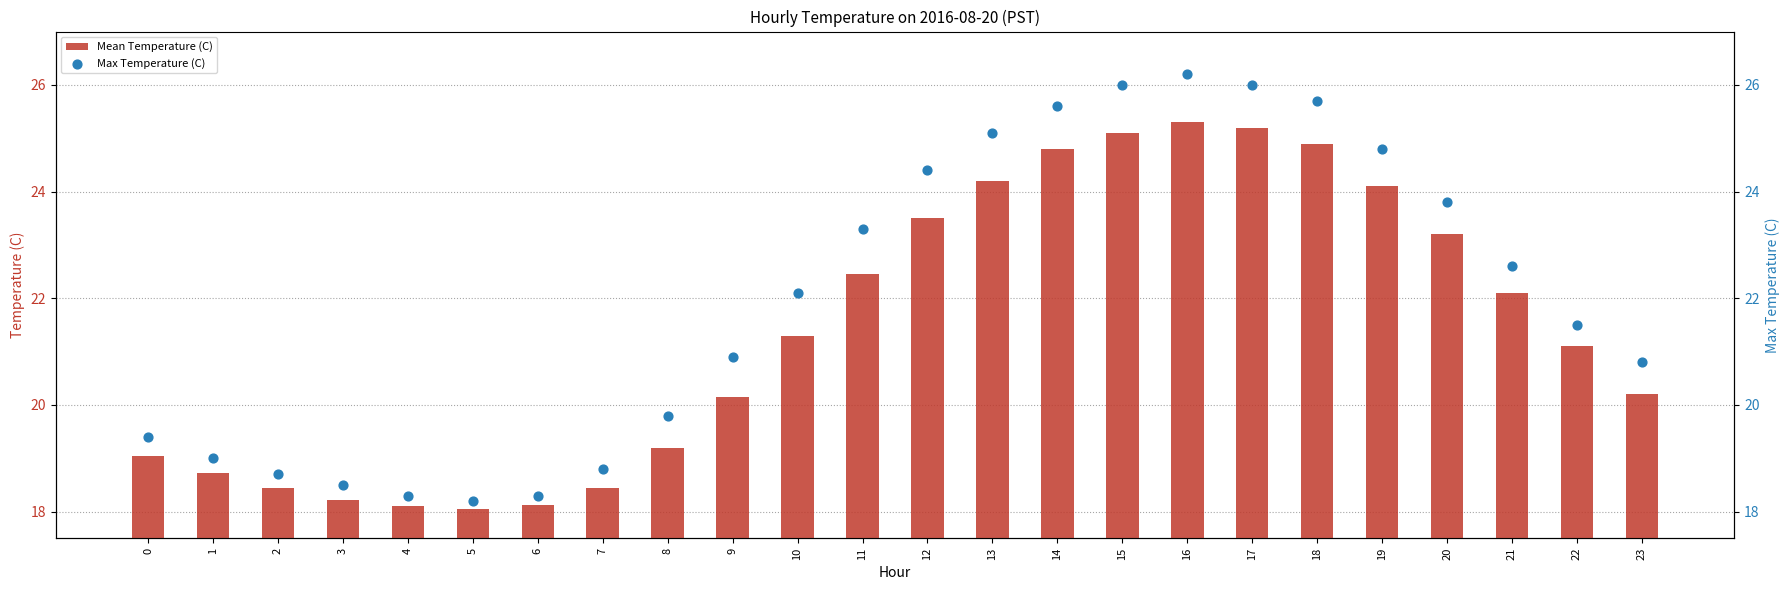

Is the value of Max Temperature (C) at 21 greater than the value of Mean Temperature (C) at 2?

Yes